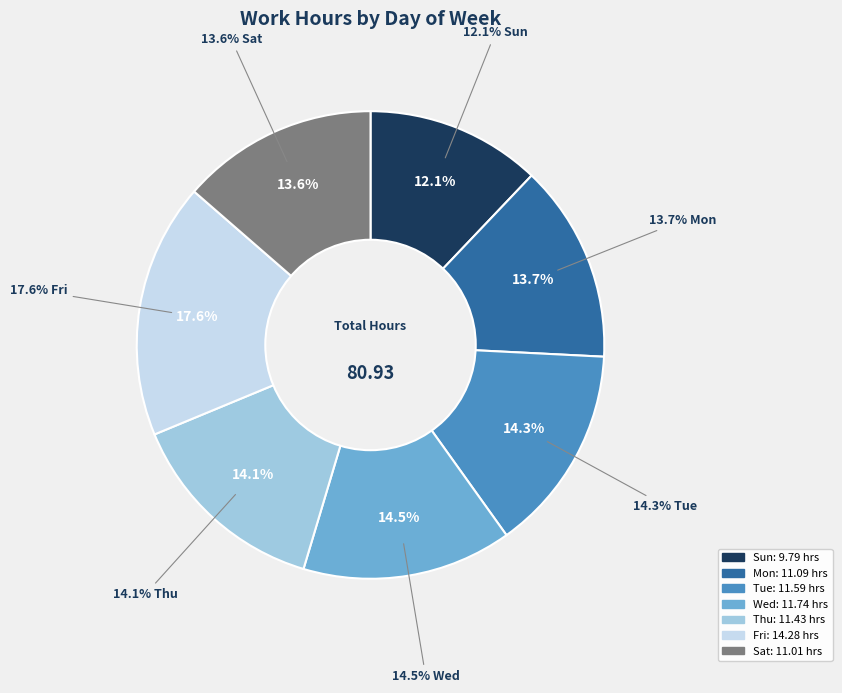

Does Wed account for over 50% of the chart?

No